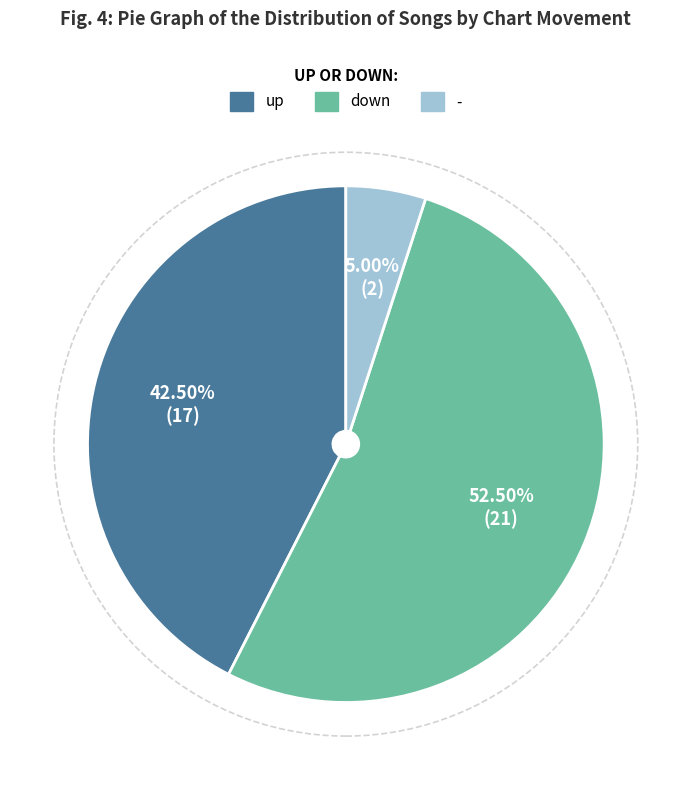

How many slices are in this pie chart?

3